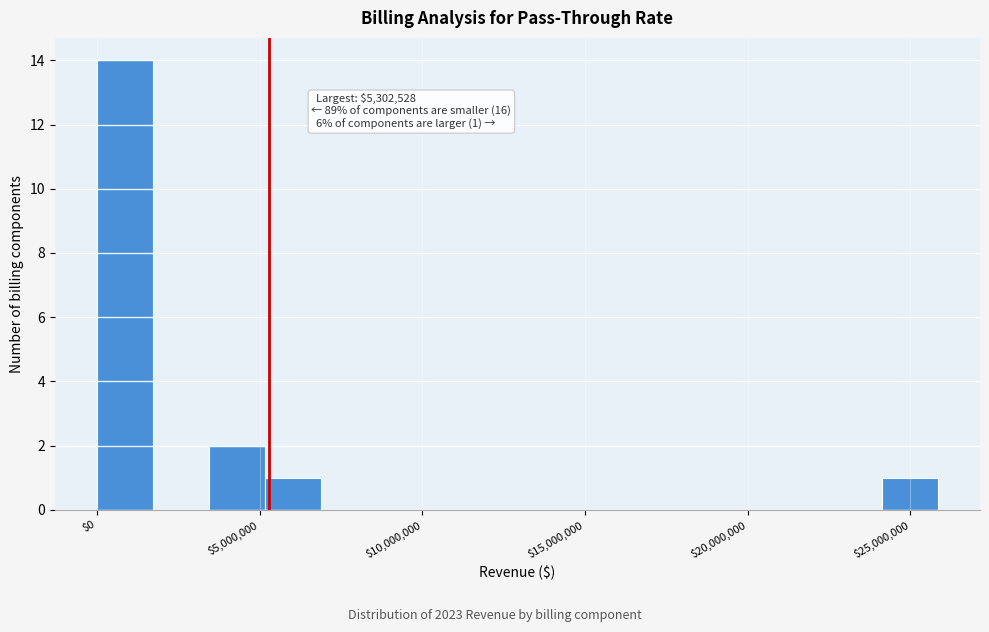

Around what value on the x-axis is the tallest bar? Give the approximate position of its centre, as read against the axis.

1000000